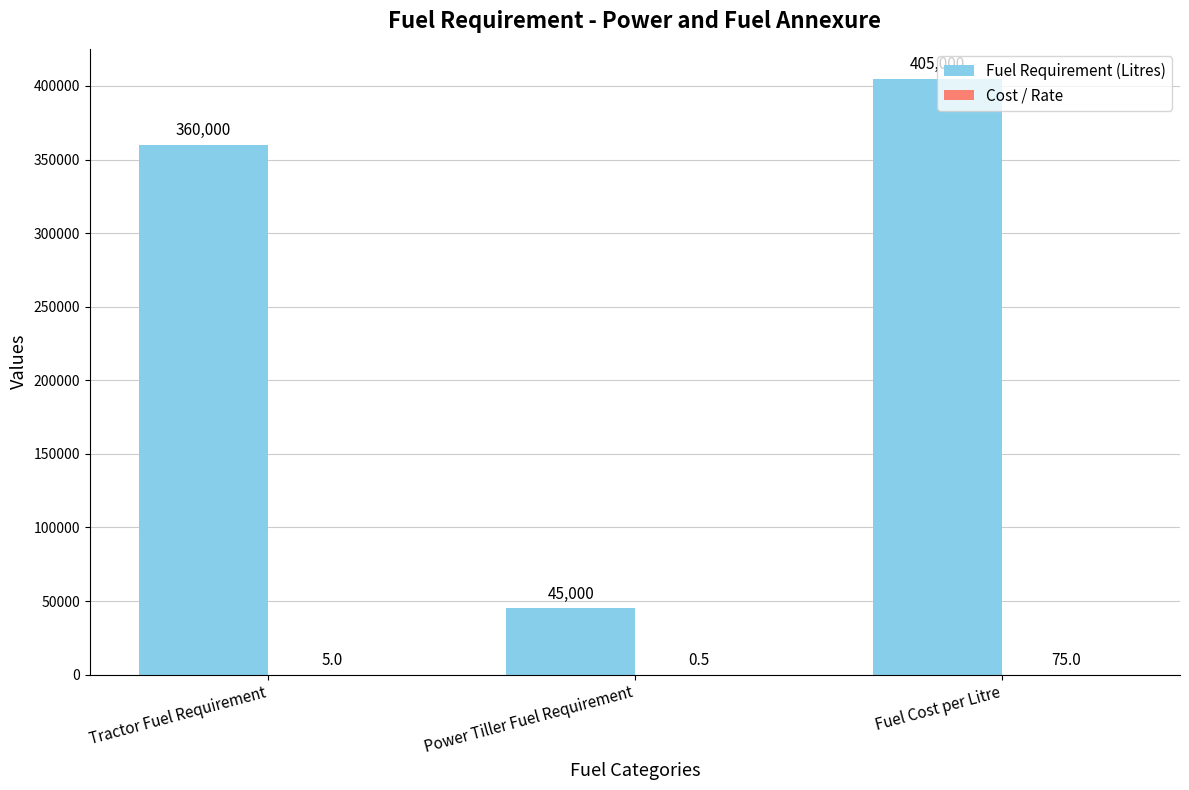

Between Tractor Fuel Requirement and Power Tiller Fuel Requirement, which series saw the biggest shift?

Fuel Requirement (Litres)